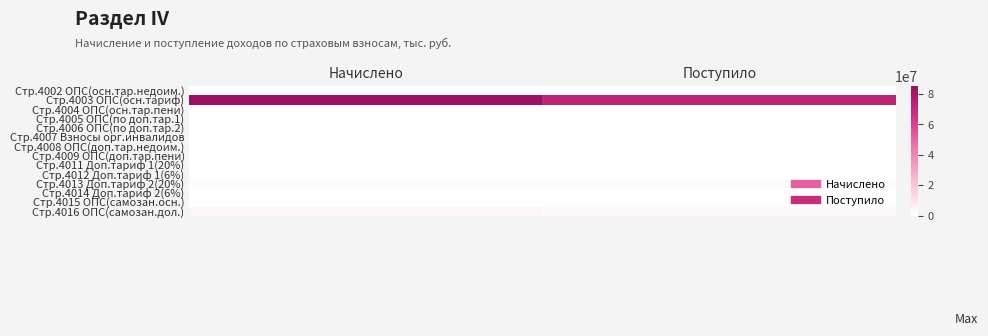

Which label corresponds to the largest value in the chart?

Начислено